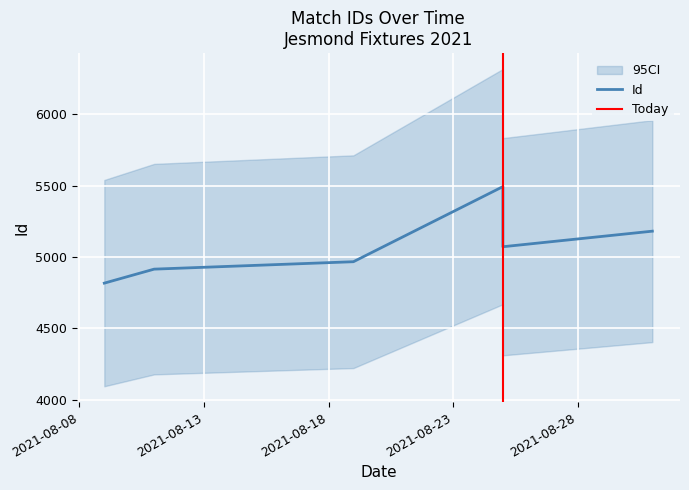

What is the change in value from 2021-08-09 to 2021-08-31?

+364